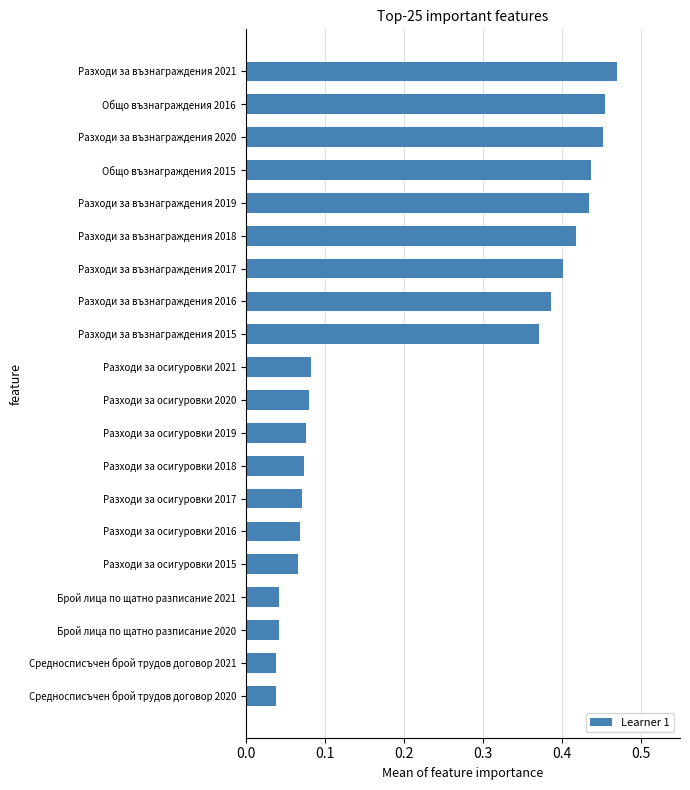

Which has a higher value, Общо възнаграждения 2015 or Средносписъчен брой трудов договор 2020?

Общо възнаграждения 2015